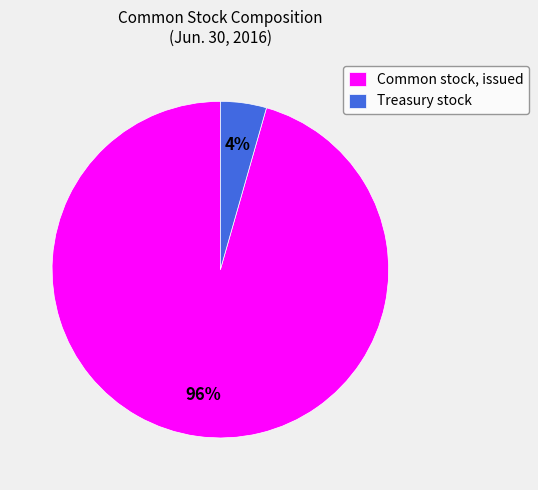

Rank the categories by value from lowest to highest.

Treasury stock, Common stock, issued